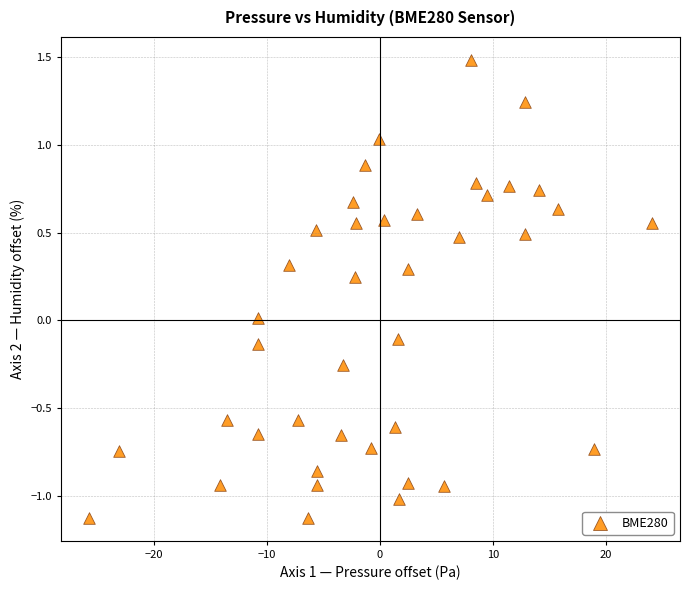

What is the range of Y values (max minus min)?

2.6